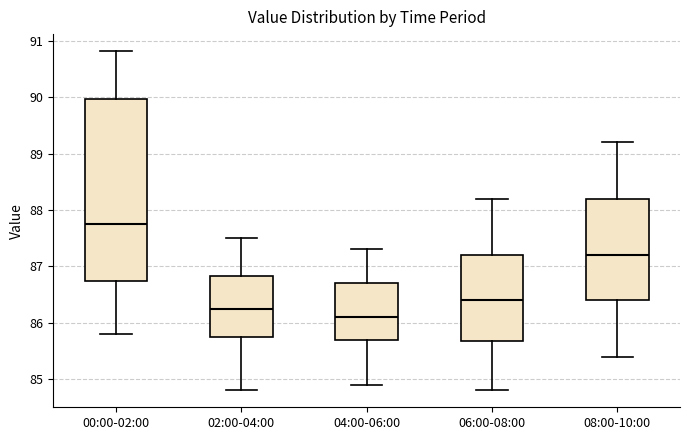

Reading left to right, read every box against the y-axis: the position of its median line, the range the box covers, and the ends of its whiskers. The values are not printed on the chart, so give them approximately, as read against the axis.

00:00-02:00: median 87.8, box 86.7 to 90.0, whiskers 85.8 to 90.8
02:00-04:00: median 86.3, box 85.7 to 86.8, whiskers 84.8 to 87.5
04:00-06:00: median 86.1, box 85.7 to 86.7, whiskers 84.9 to 87.3
06:00-08:00: median 86.4, box 85.7 to 87.2, whiskers 84.8 to 88.2
08:00-10:00: median 87.2, box 86.4 to 88.2, whiskers 85.4 to 89.2